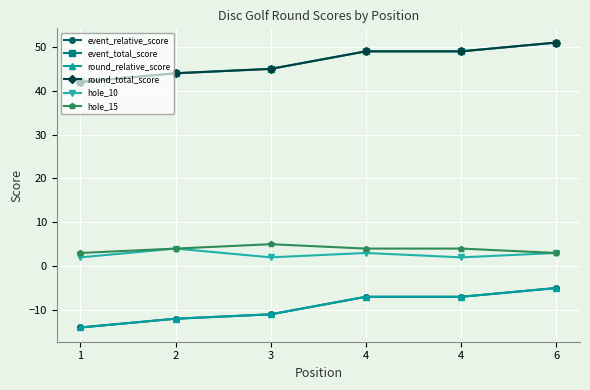

Is this an area chart (filled region under the line)?

No